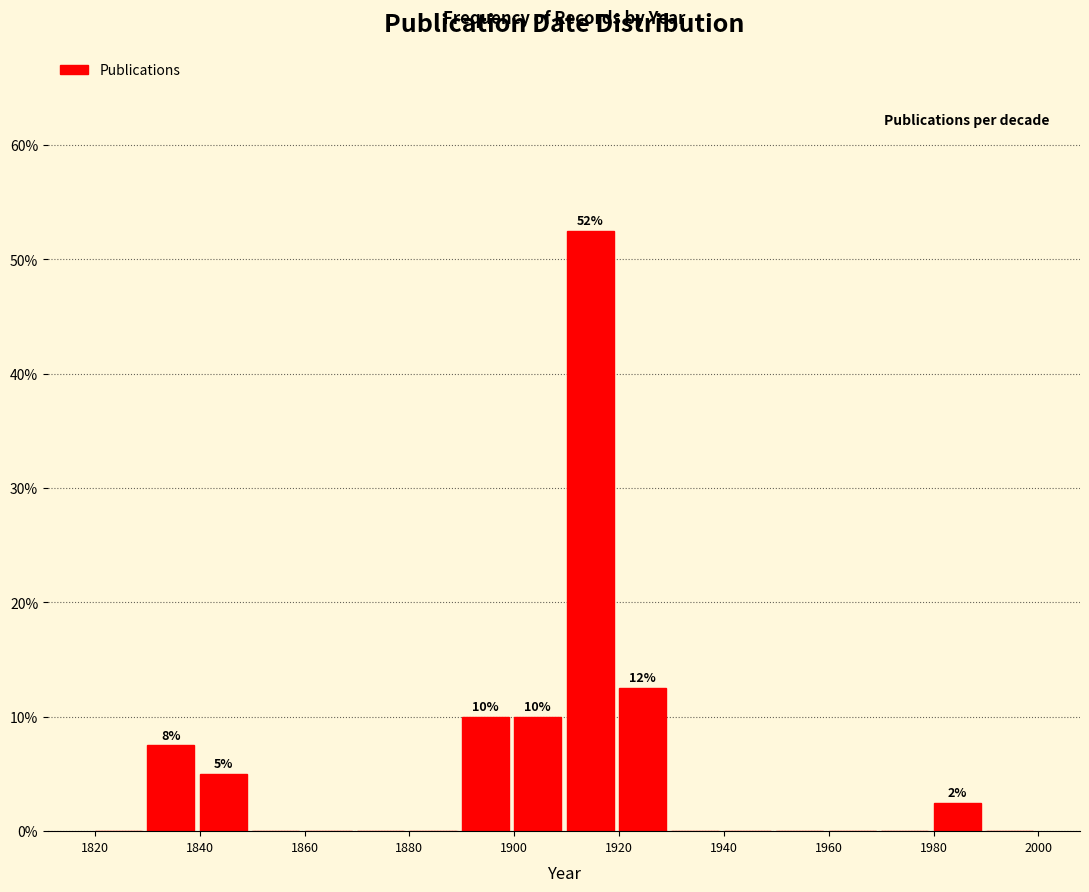

Over which range of the x-axis is the bar tallest?

1910 to 1920